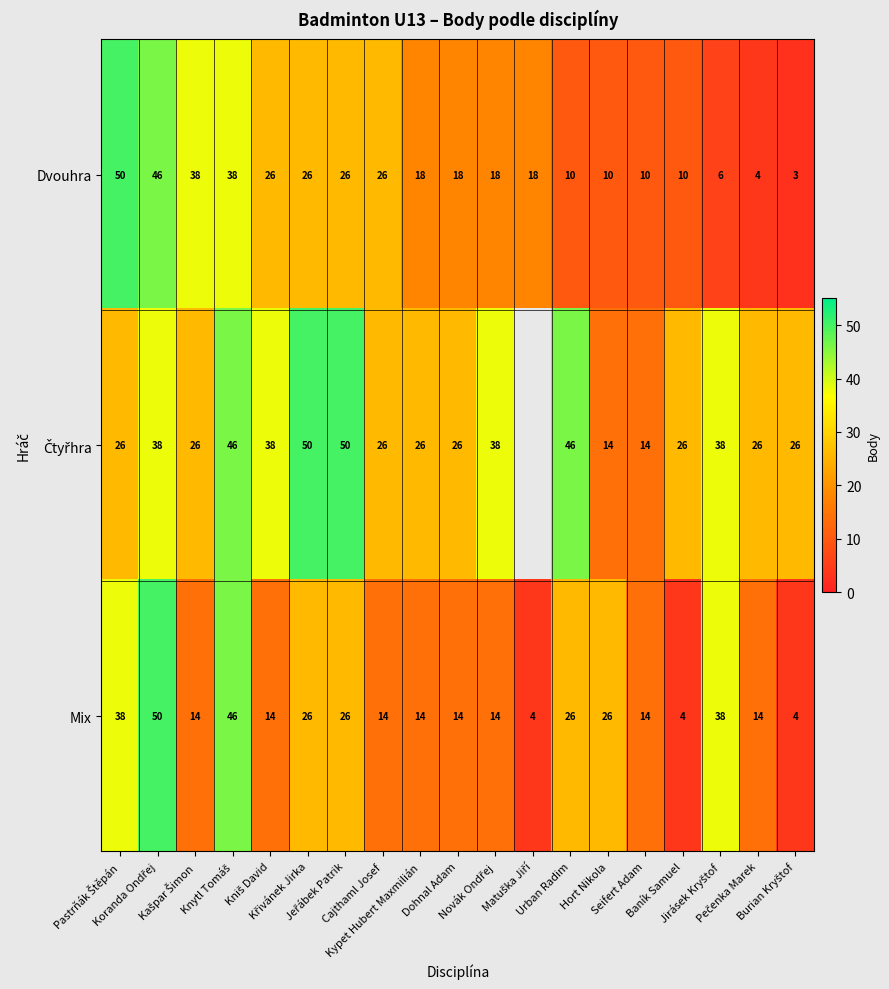

What is the difference between the maximum and minimum values in the Dvouhra series?

47